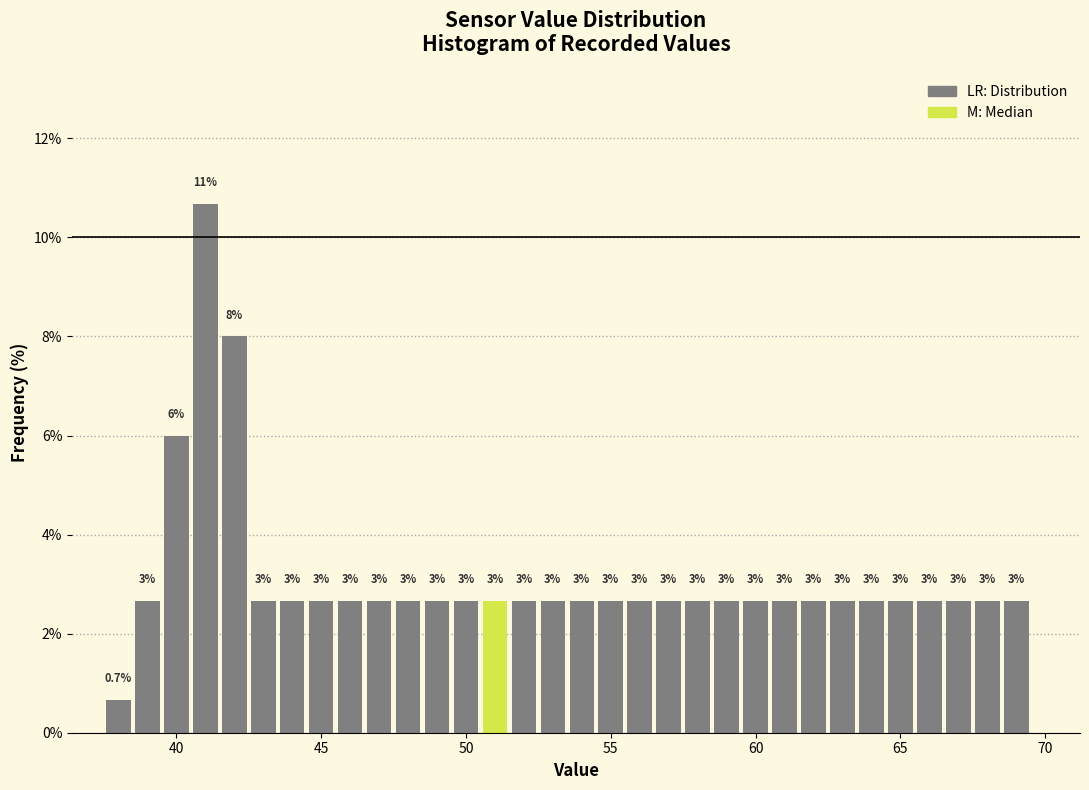

Around what value on the x-axis is the tallest bar? Give the approximate position of its centre, as read against the axis.

41.0